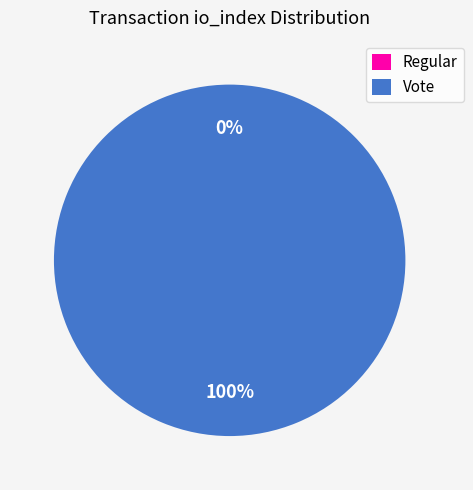

What is the change in value from Regular to Vote?

+3